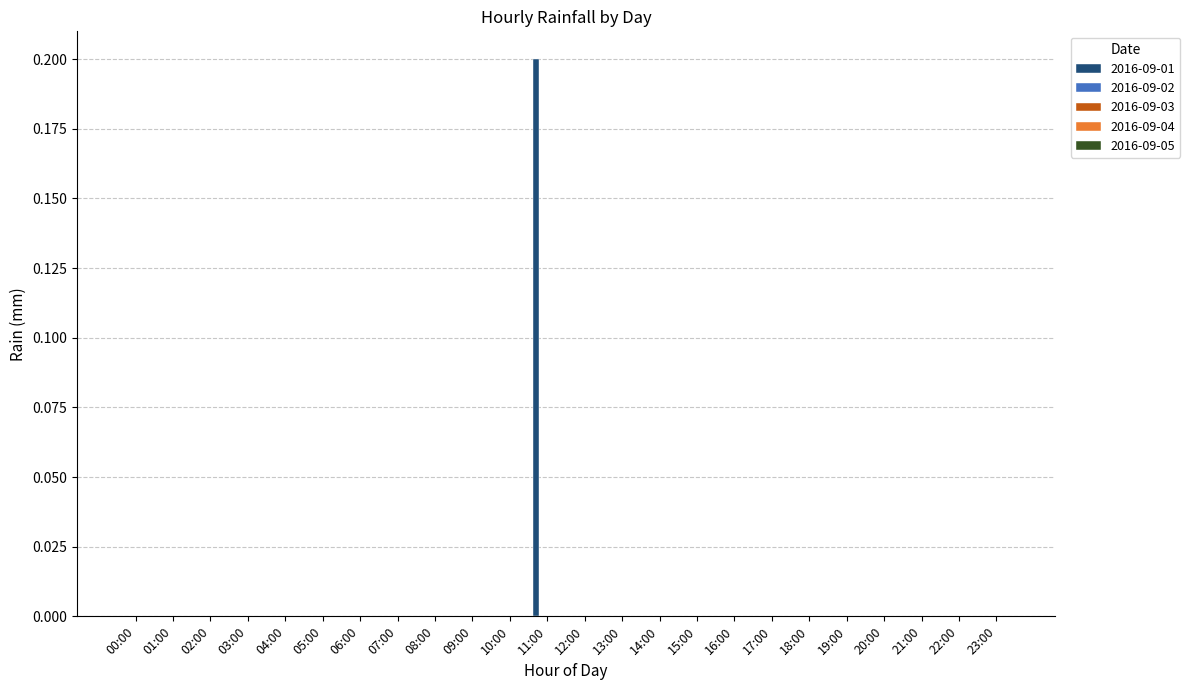

How many series are shown in this chart?

1